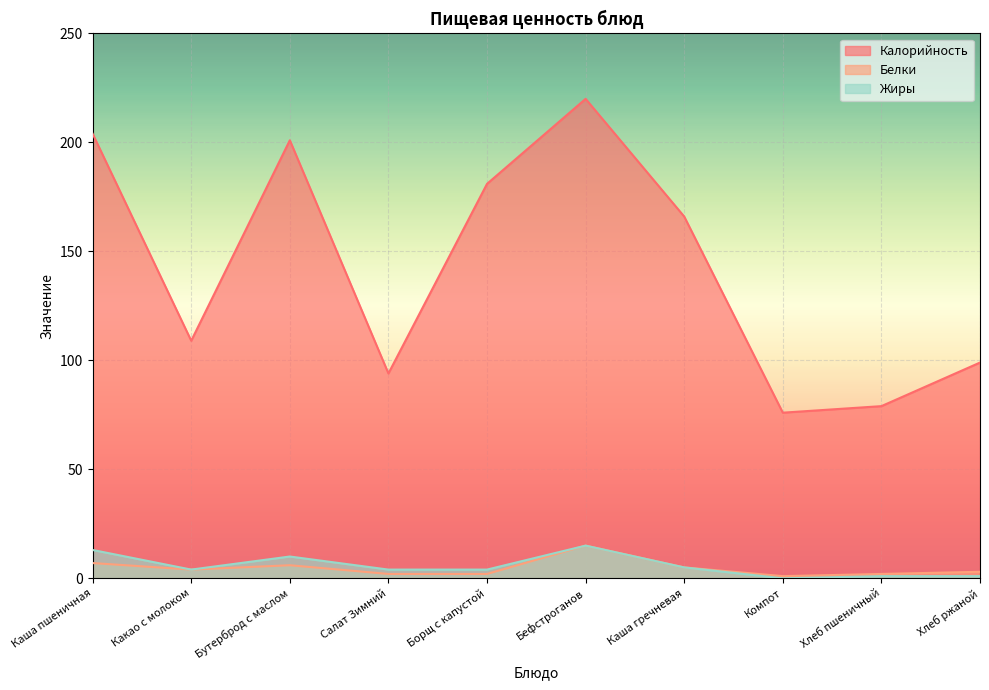

What is the value of the Калорийность point at the 5th from the left?

181